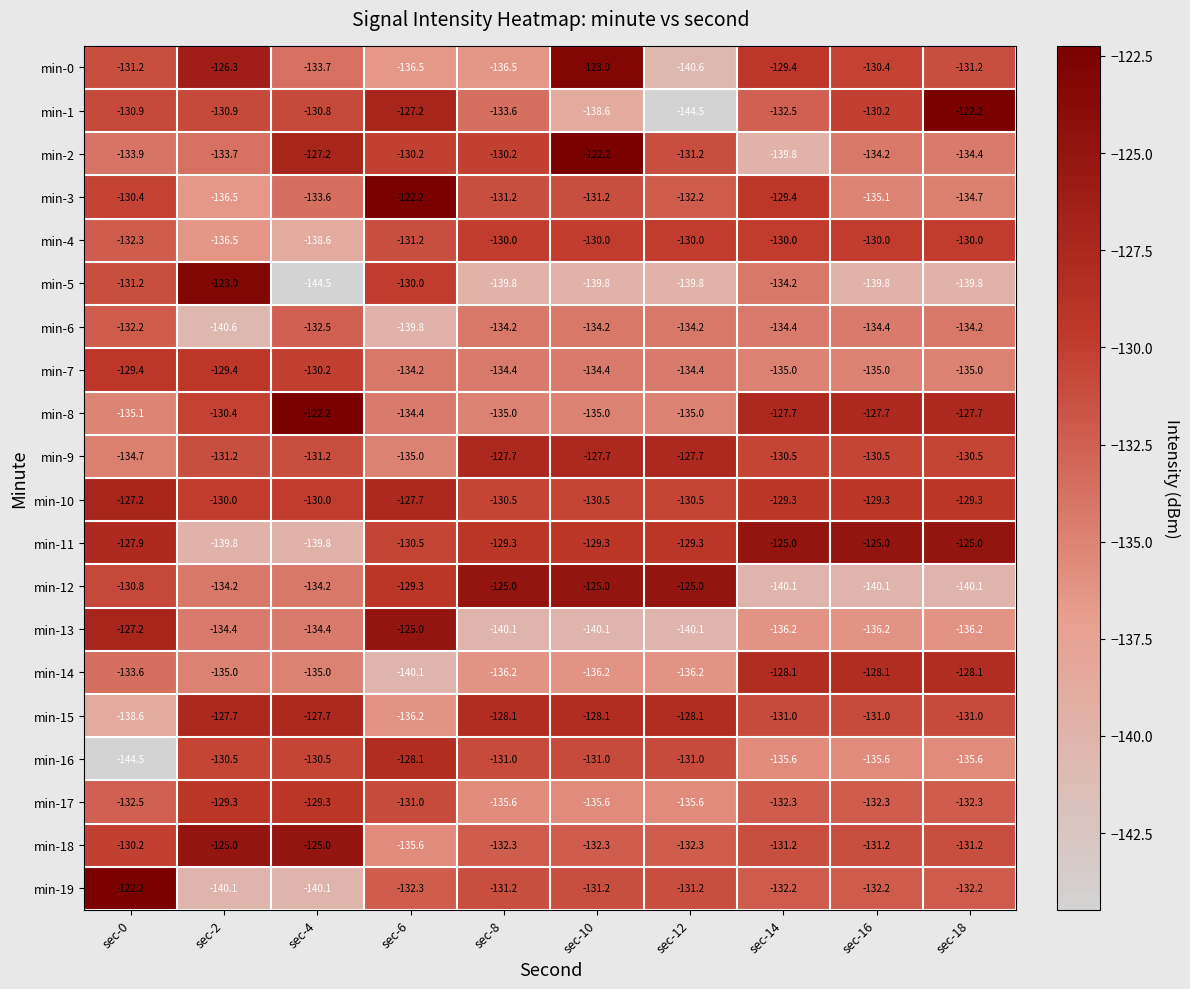

Rank the series at sec-16 from highest to lowest value.

min-11, min-8, min-14, min-10, min-4, min-1, min-0, min-9, min-15, min-18, min-19, min-17, min-2, min-6, min-7, min-3, min-16, min-13, min-5, min-12